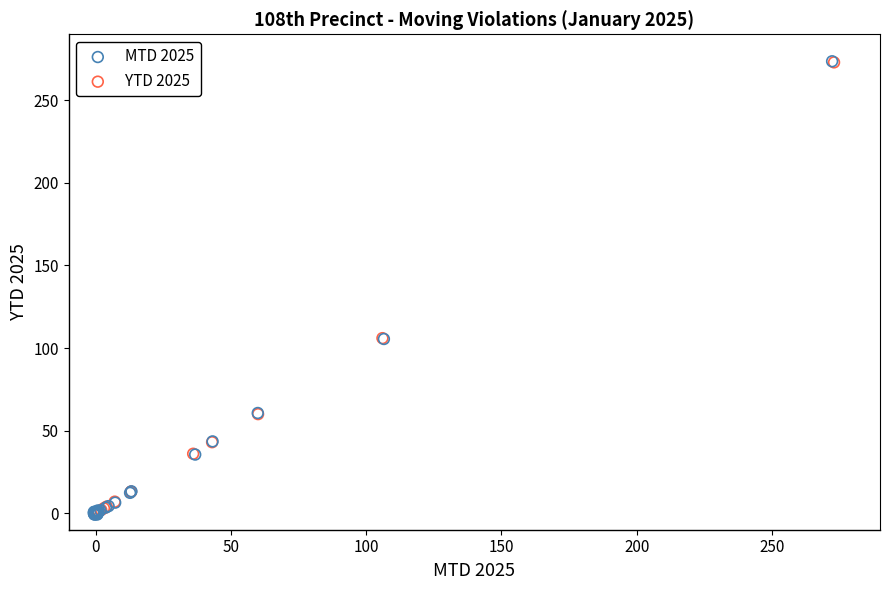

Which series has the widest spread of Y values?

MTD 2025